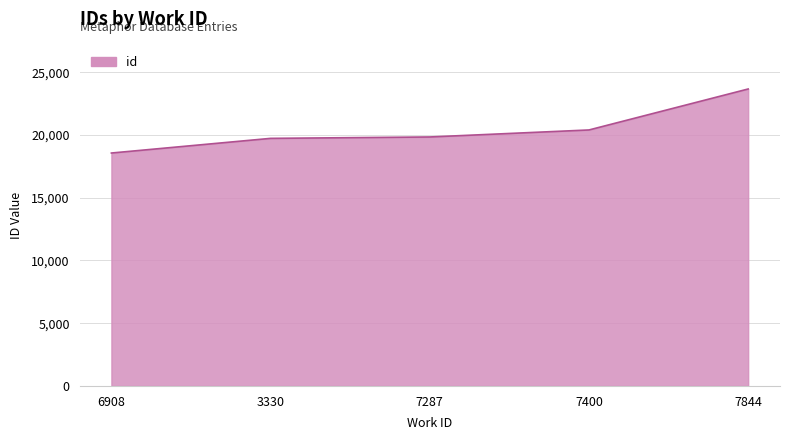

What is the change in value from 3330 to 7287?

+111